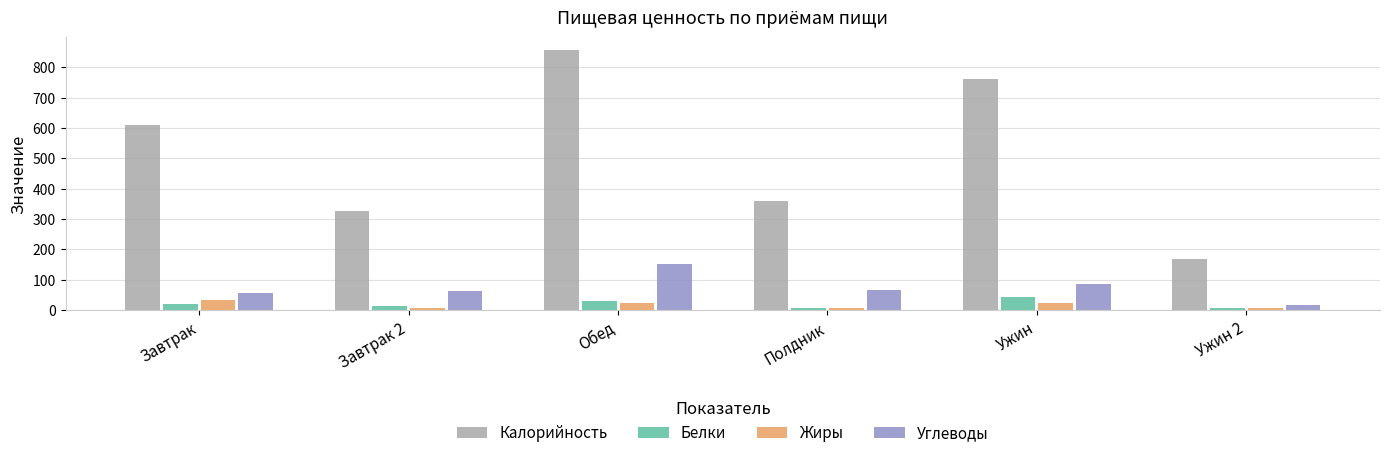

What is the highest value of the Жиры series?

33